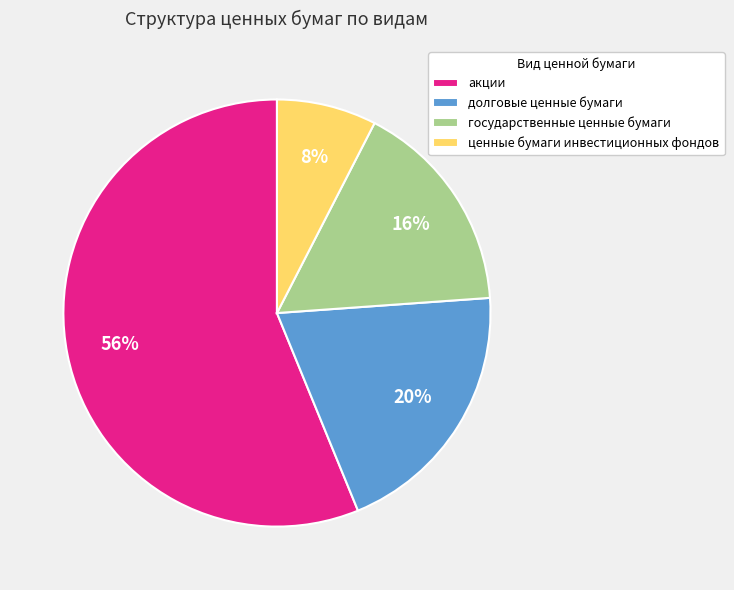

True or false: долговые ценные бумаги accounts for 8% of the total.

False